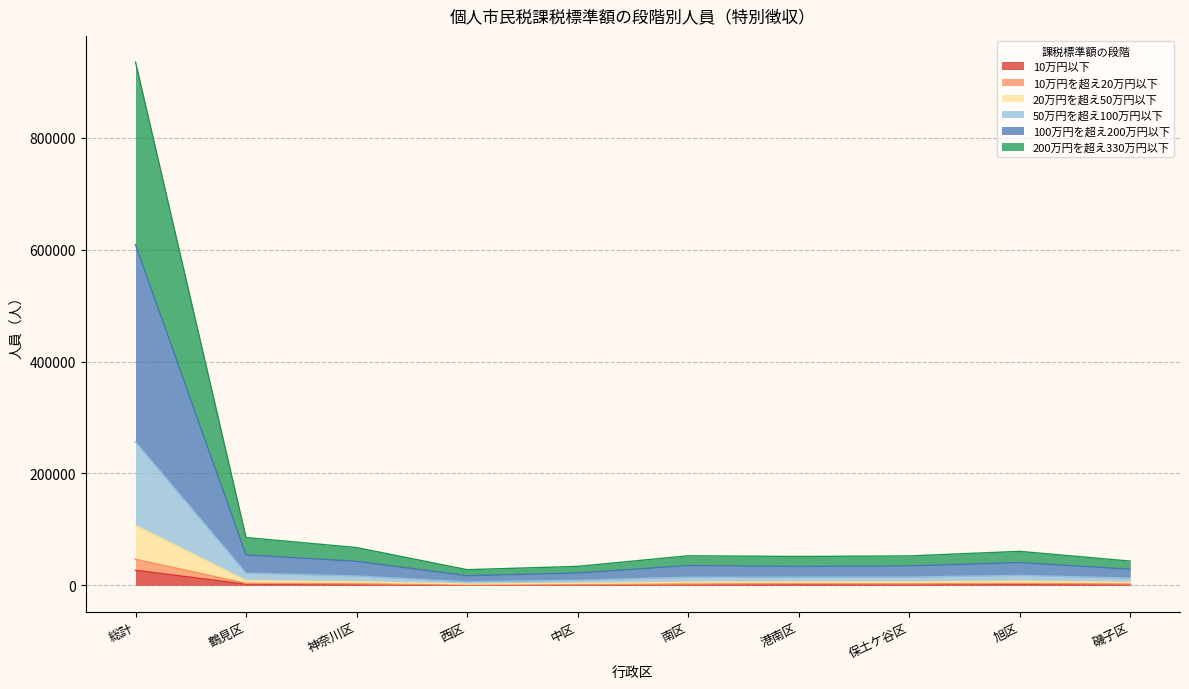

Which category has the lowest value in the 50万円を超え100万円以下 series?

西区